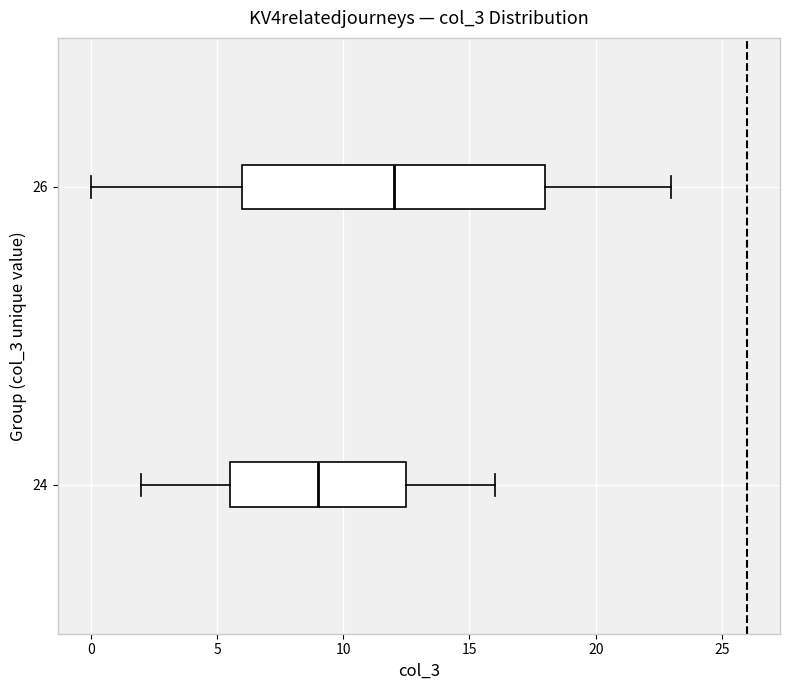

Comparing the boxes themselves (not the whiskers), which one is the widest?

26